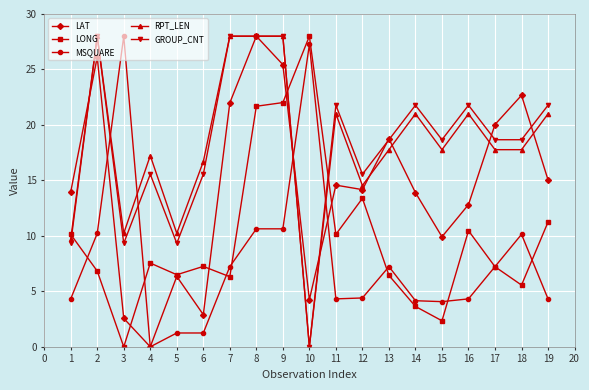

What is the average value of the MSQUARE series?

7.9